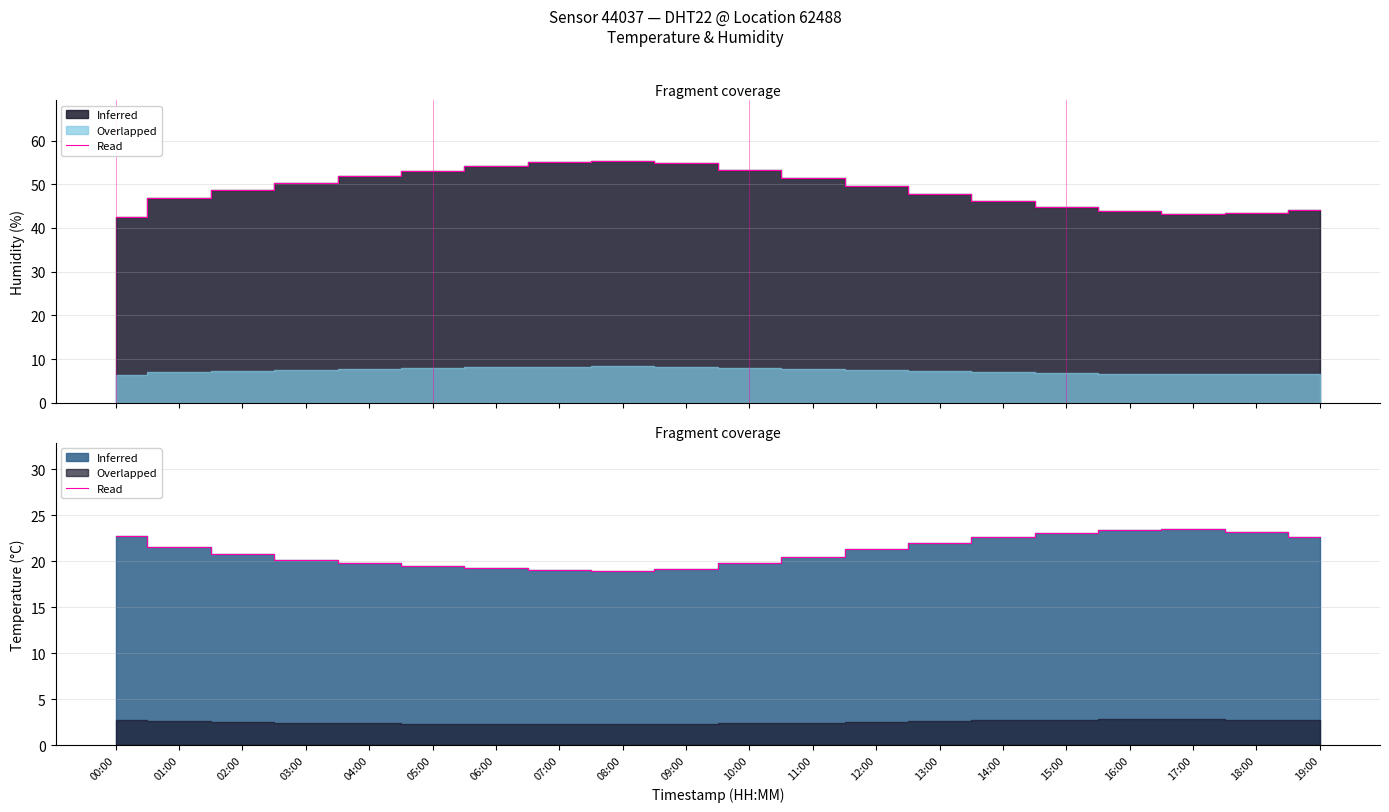

What is the total value across all series at 17:00?

66.7